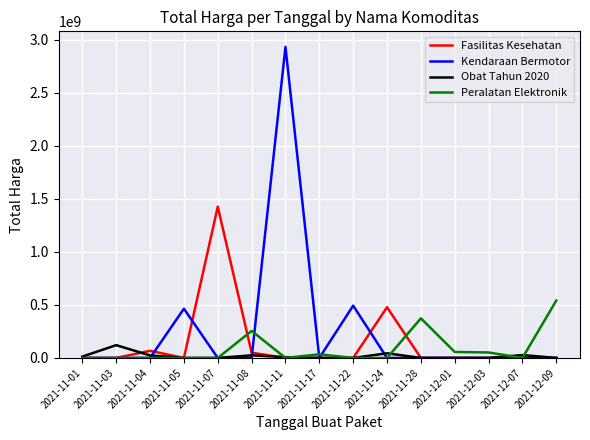

At which label is Fasilitas Kesehatan closest to 712933950?

2021-11-24